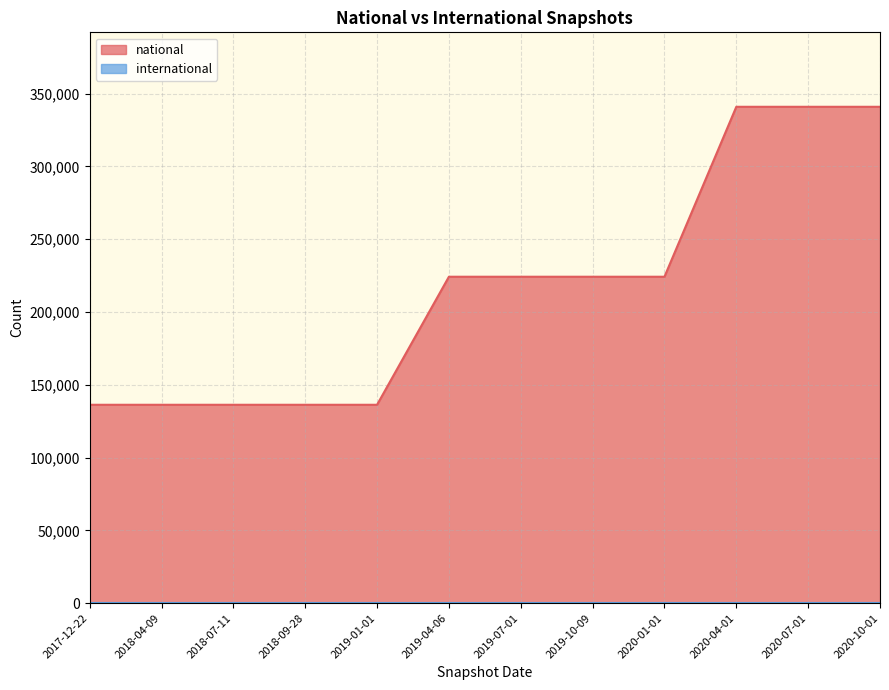

What is the label of the 8th point from the right?

2019-01-01